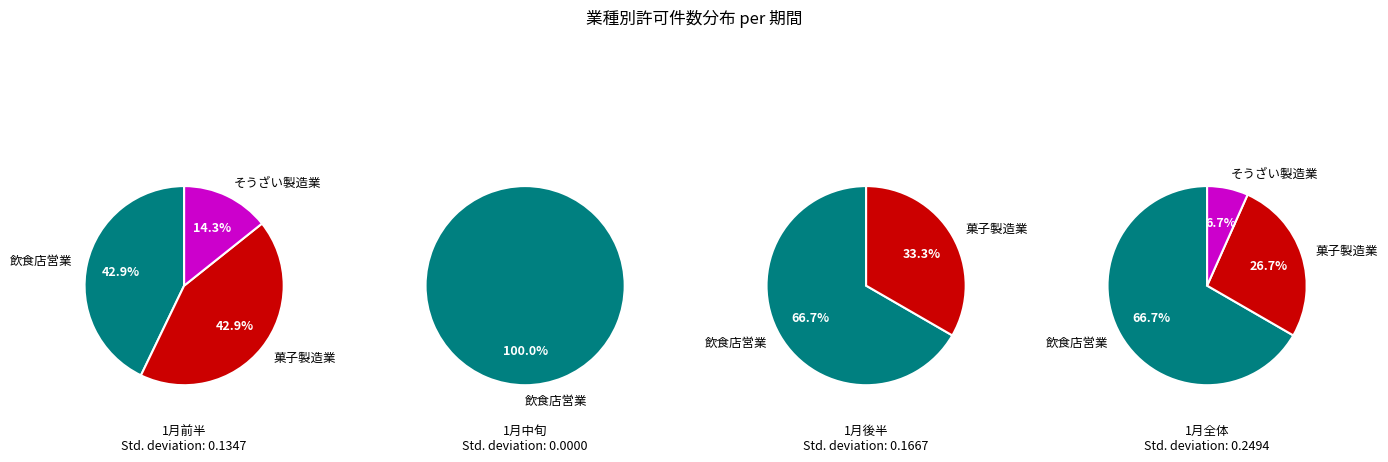

To the nearest percent, what is the difference between the largest and smallest slice percentages?

60%